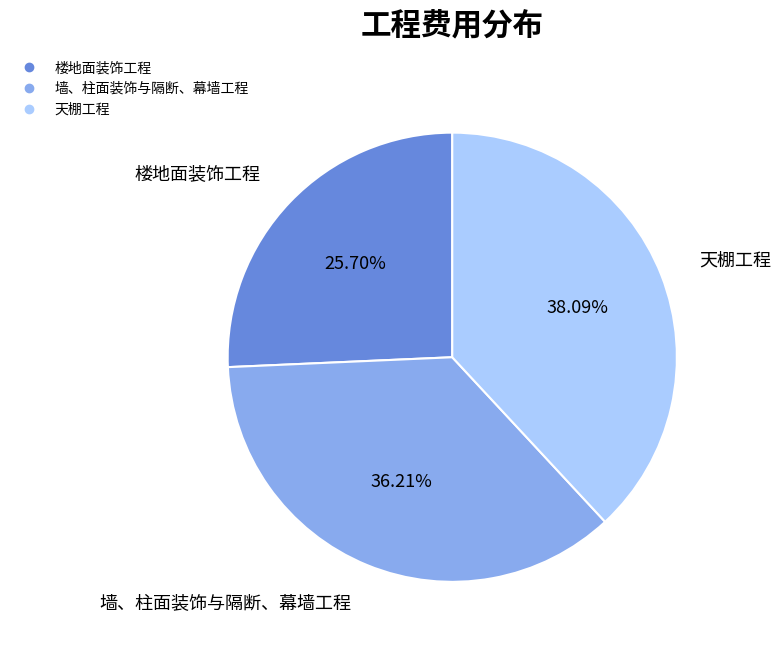

Which category has the smallest portion of the pie?

楼地面装饰工程